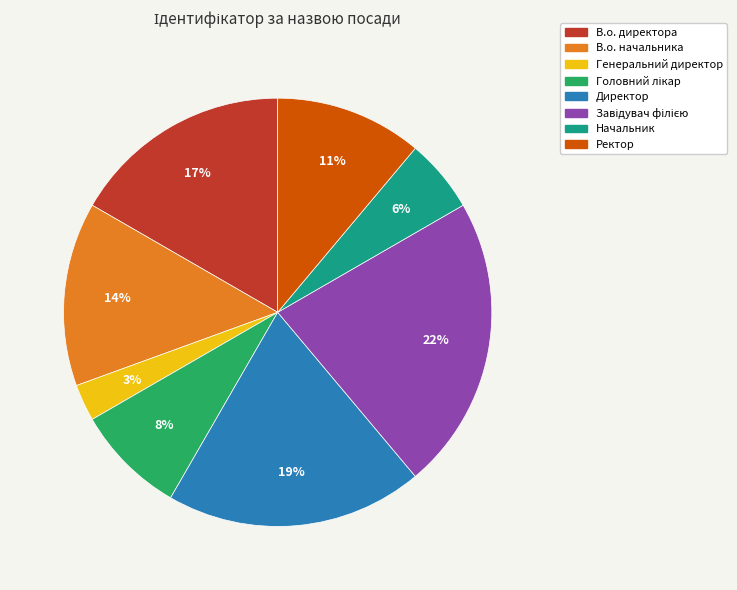

Between Начальник and Генеральний директор, which is larger?

Начальник